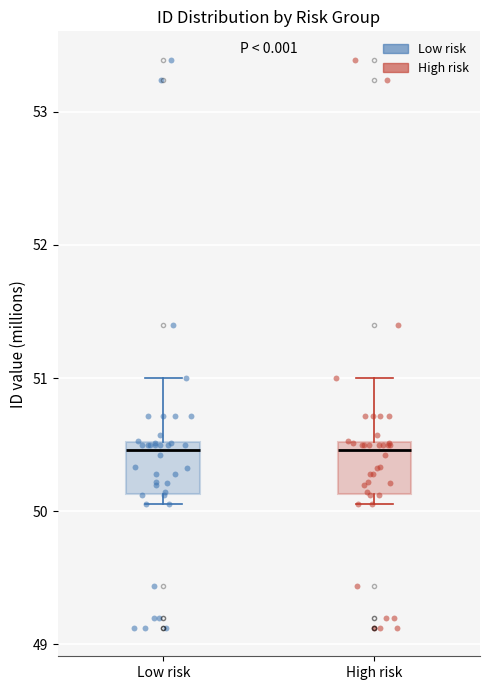

Reading left to right, transcribe this box plot: for each box, give where its median line is, the range the box spans, and where its two whiskers end, as read against the y-axis. The values are not printed on the chart, so give them approximately, as read against the axis.

Low risk: median 50.5 (just below the box's upper edge), box 50.1 to 50.5, whiskers 50.1 (just below the box's lower edge) to 51.0
High risk: median 50.5 (just below the box's upper edge), box 50.1 to 50.5, whiskers 50.1 (just below the box's lower edge) to 51.0